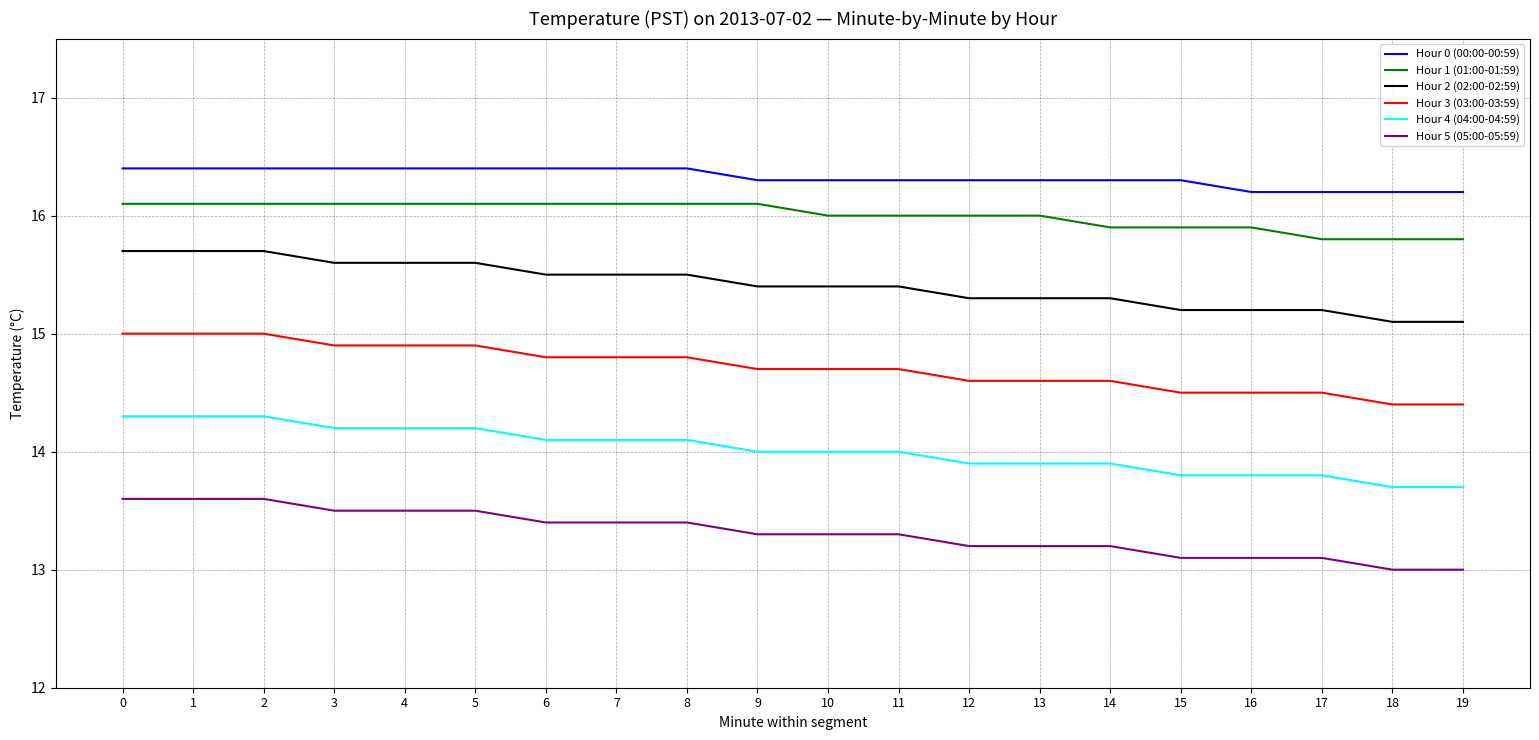

Which series has the largest total across all categories?

Hour 0 (00:00-00:59)